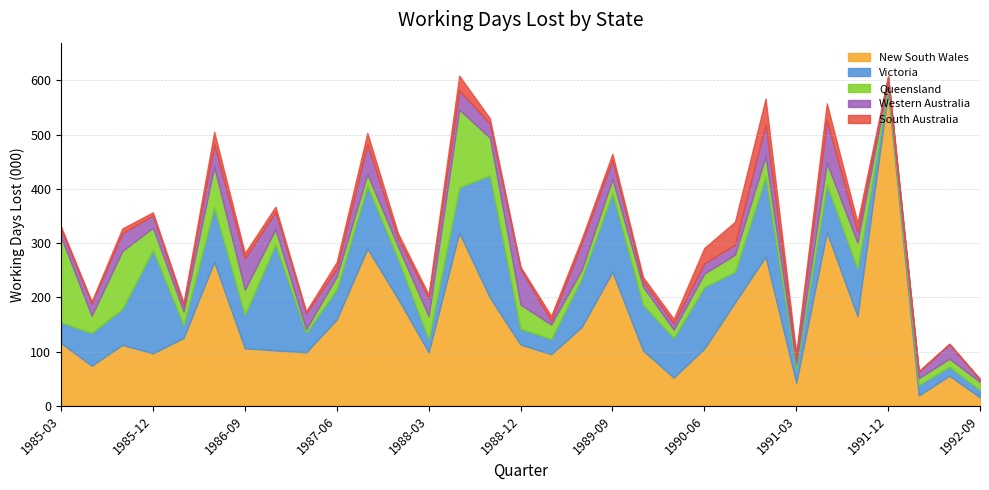

Does the chart have visible grid lines?

Yes